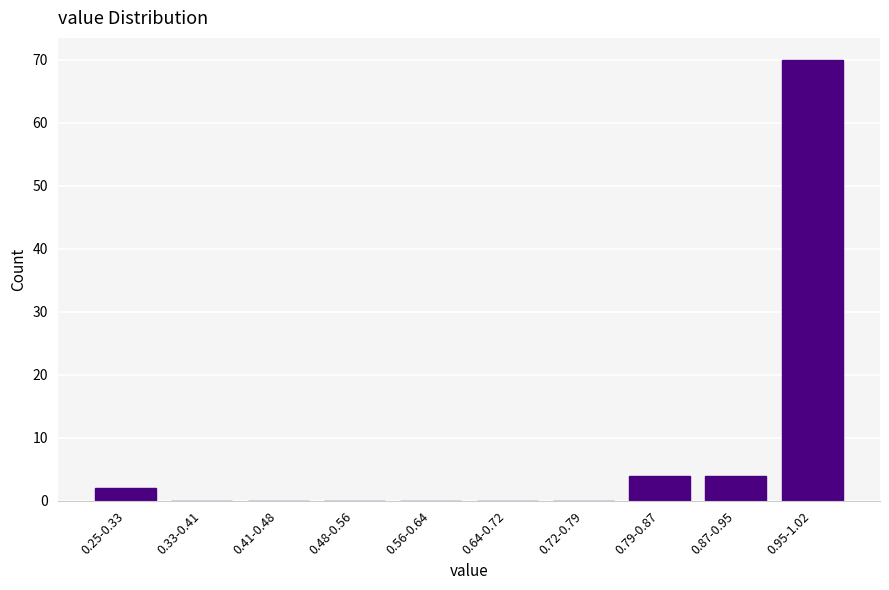

Reading right to left, transcribe all the data shown in this chart.

0.95-1.02=70	0.87-0.95=4	0.79-0.87=4	0.72-0.79=0	0.64-0.72=0	0.56-0.64=0	0.48-0.56=0	0.41-0.48=0	0.33-0.41=0	0.25-0.33=2